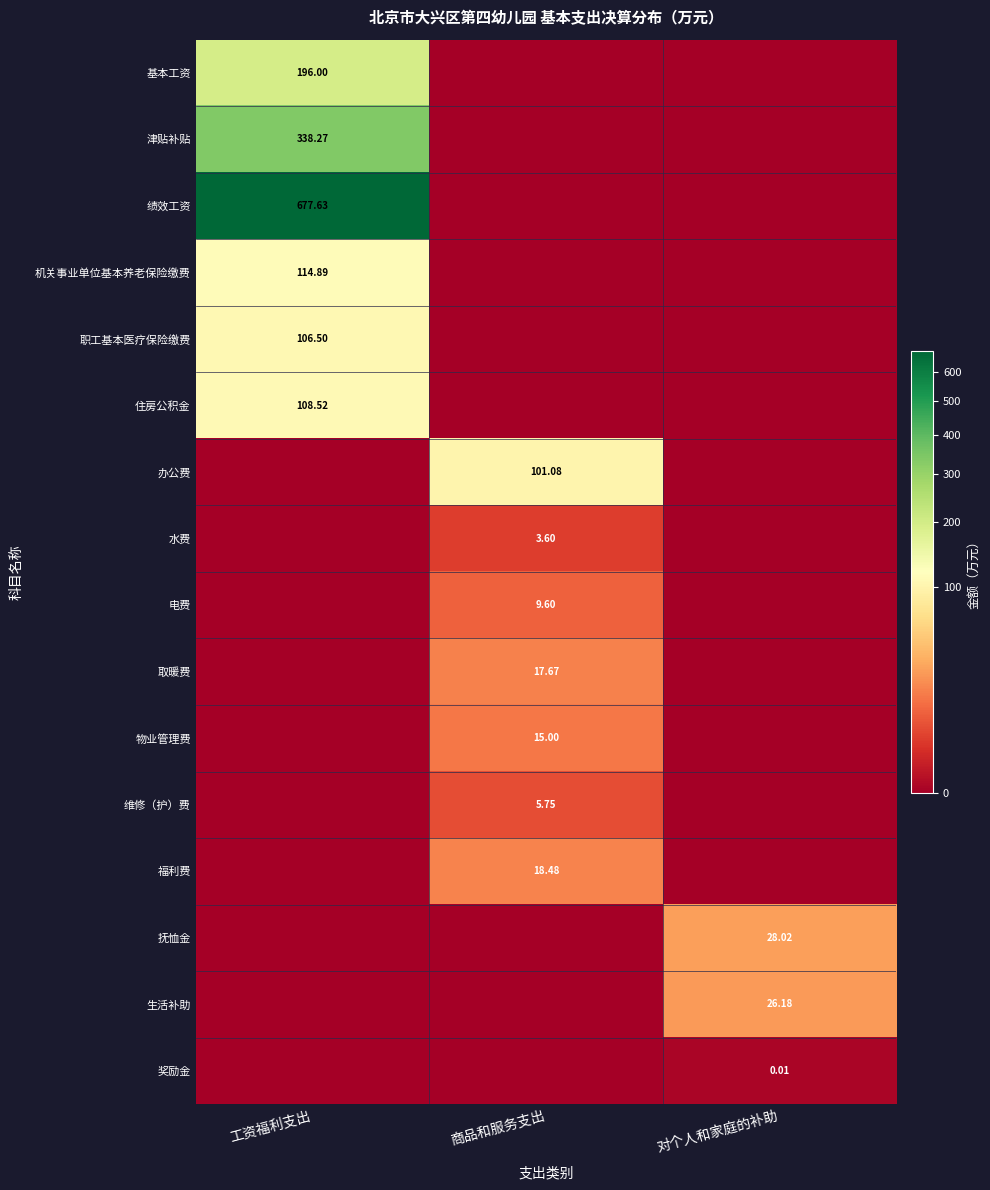

How many categories are shown in the chart?

3